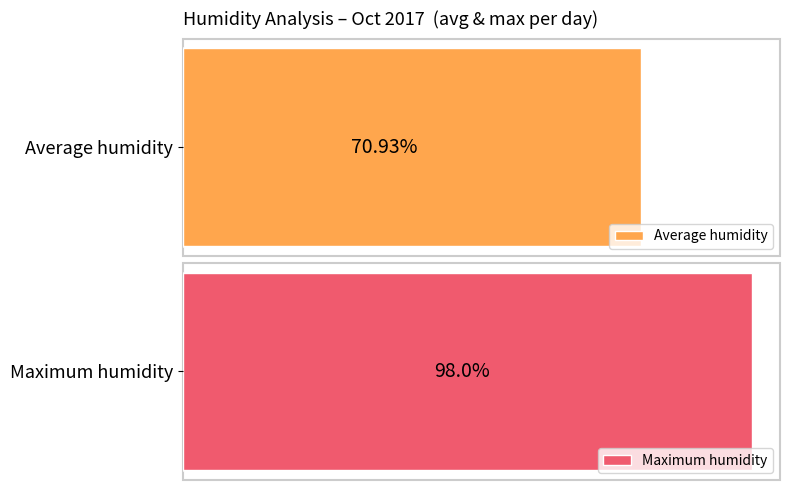

Rank the series by their average value, from highest to lowest.

Maximum humidity, Average humidity